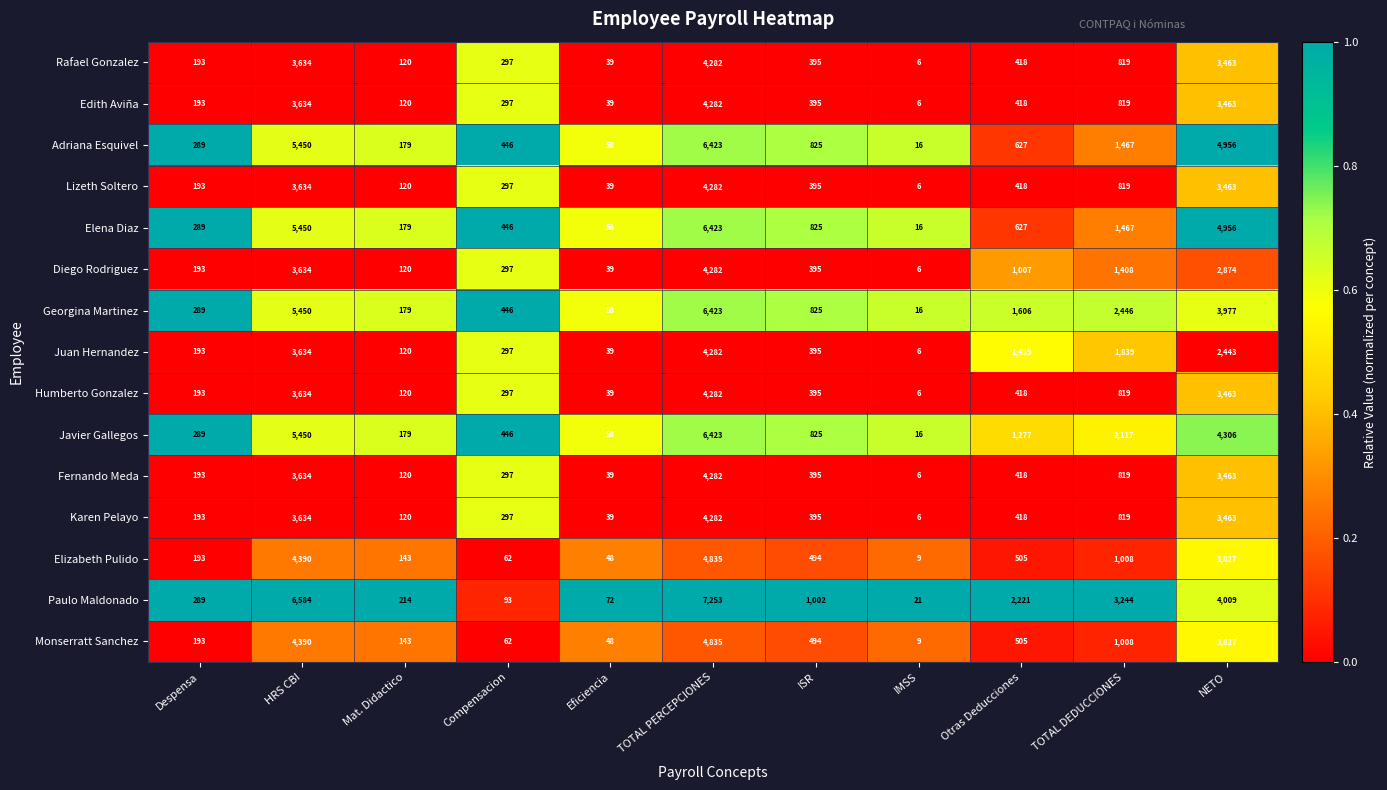

Which series has the largest total across all categories?

Paulo Maldonado